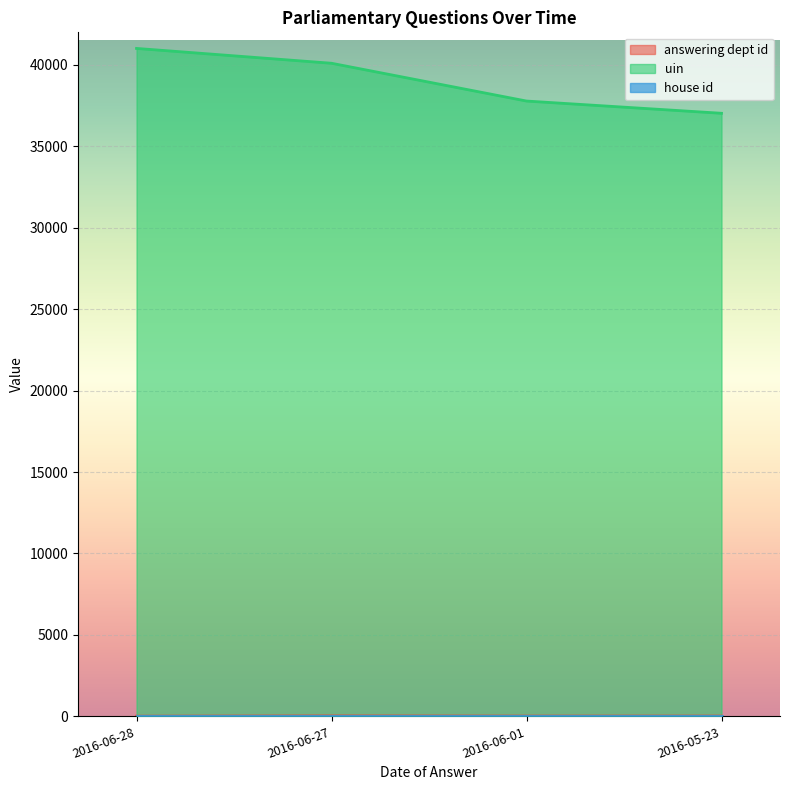

Between 2016-05-23 and 2016-06-28, which is larger?

2016-05-23